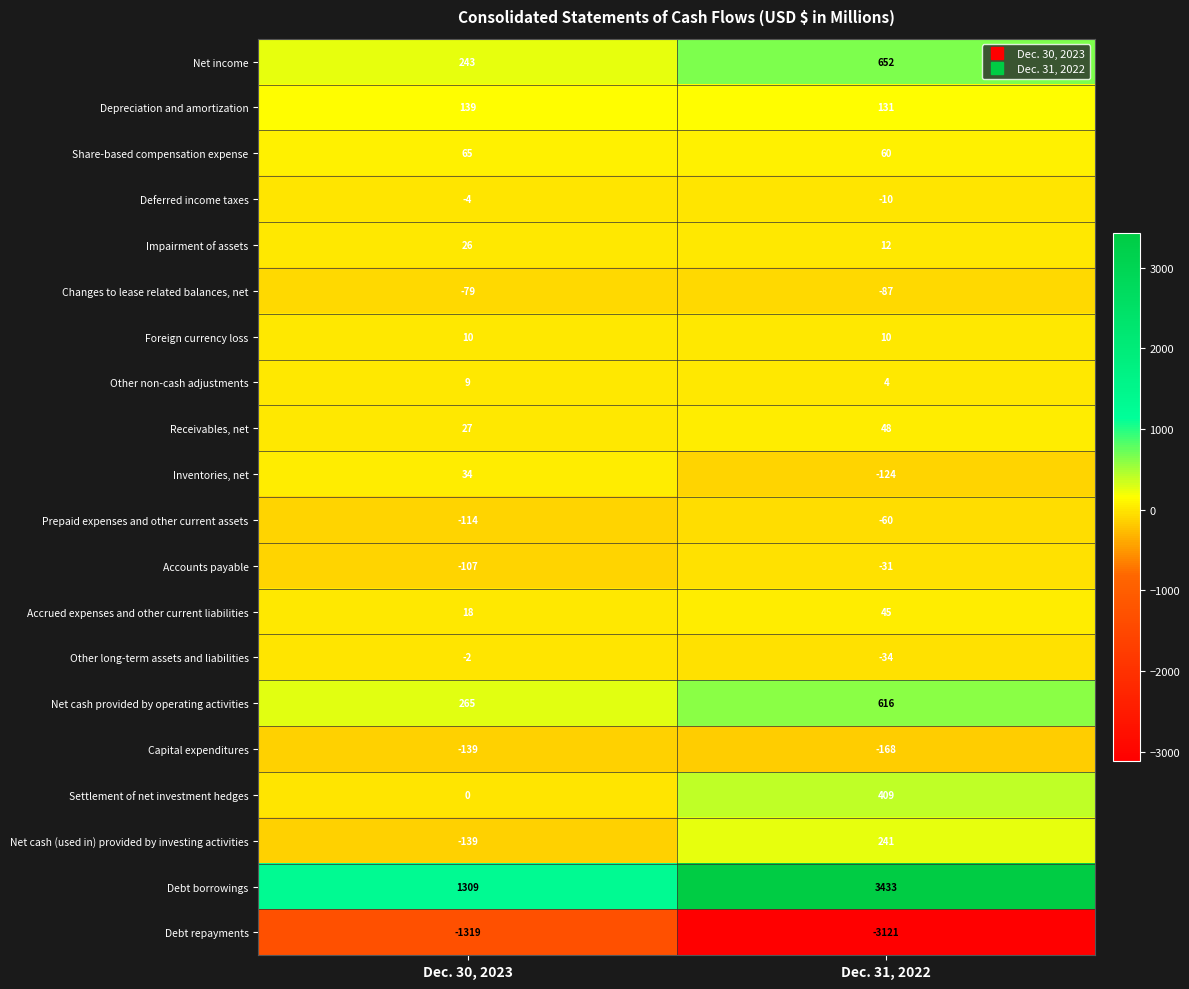

At how many categories does at least one series exceed 566?

2